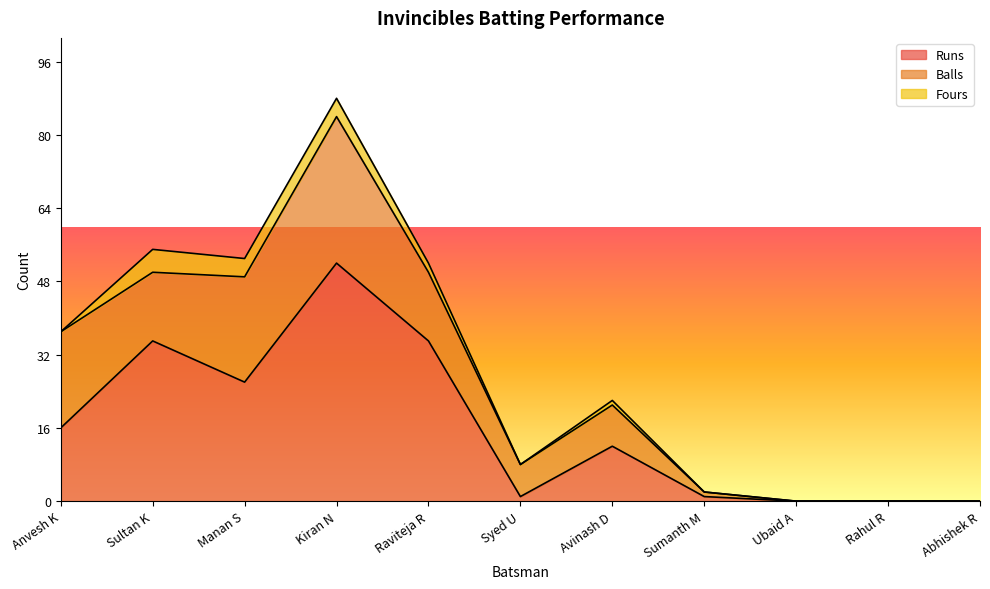

Which series has the largest total across all categories?

Runs